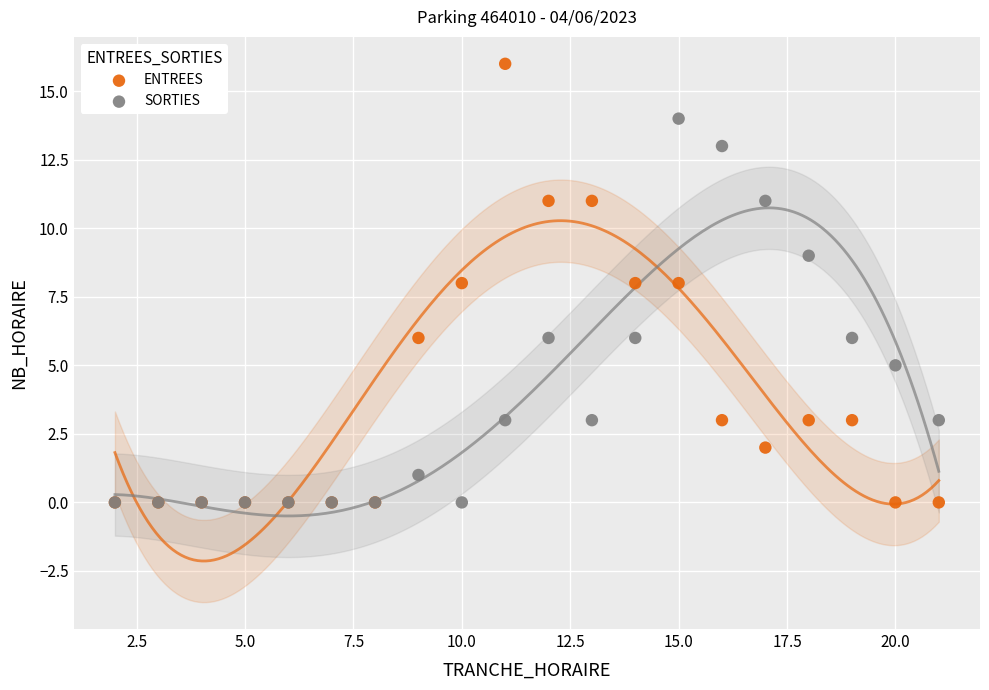

What are all the series names shown in the legend?

ENTREES, SORTIES